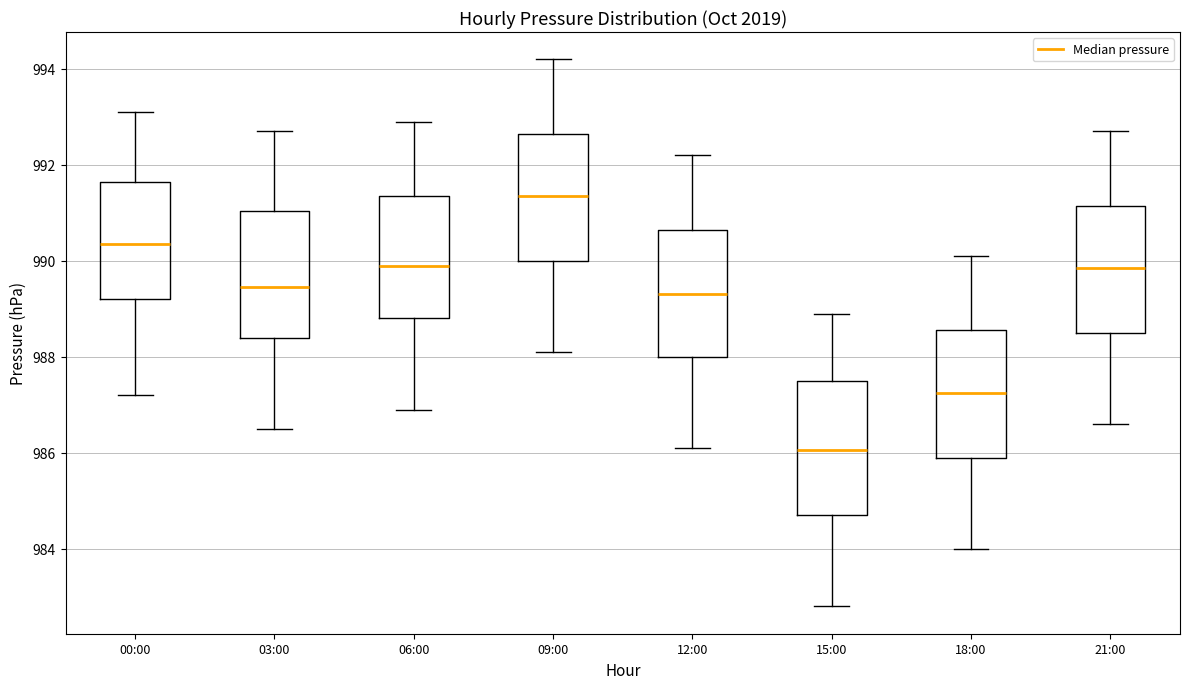

Which box's median line is the lowest?

15:00